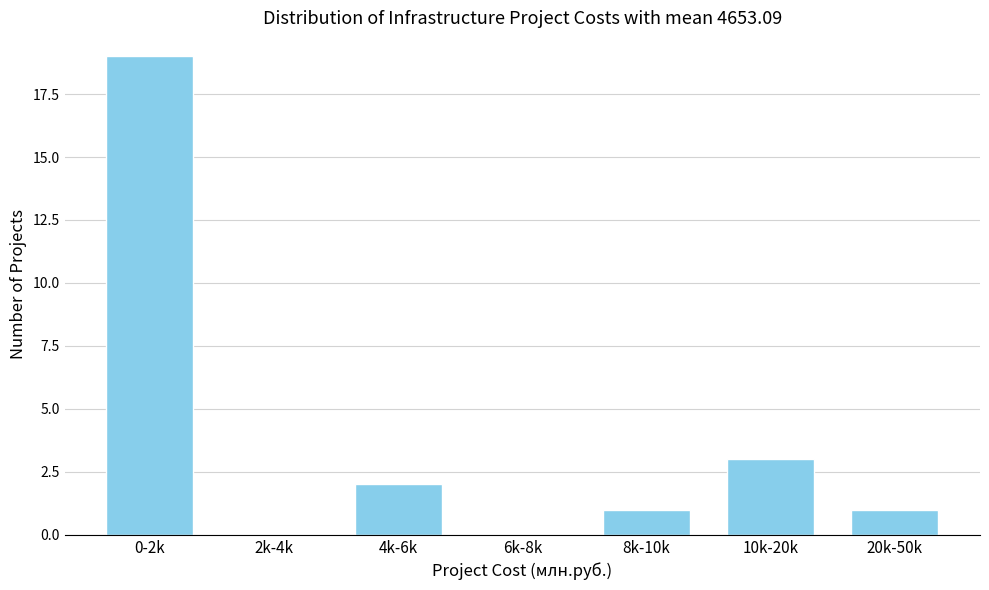

Reading right to left, list all the values displayed in this chart.

20k-50k=1	10k-20k=3	8k-10k=1	6k-8k=0	4k-6k=2	2k-4k=0	0-2k=19